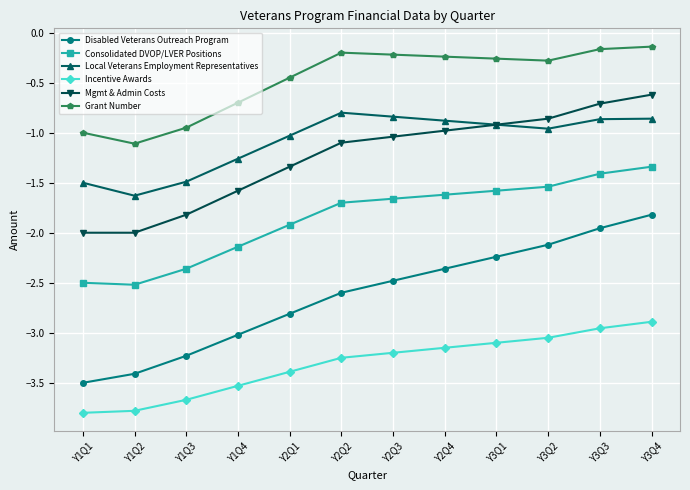

Is it true that Disabled Veterans Outreach Program equals -4.4 at Y2Q1?

False